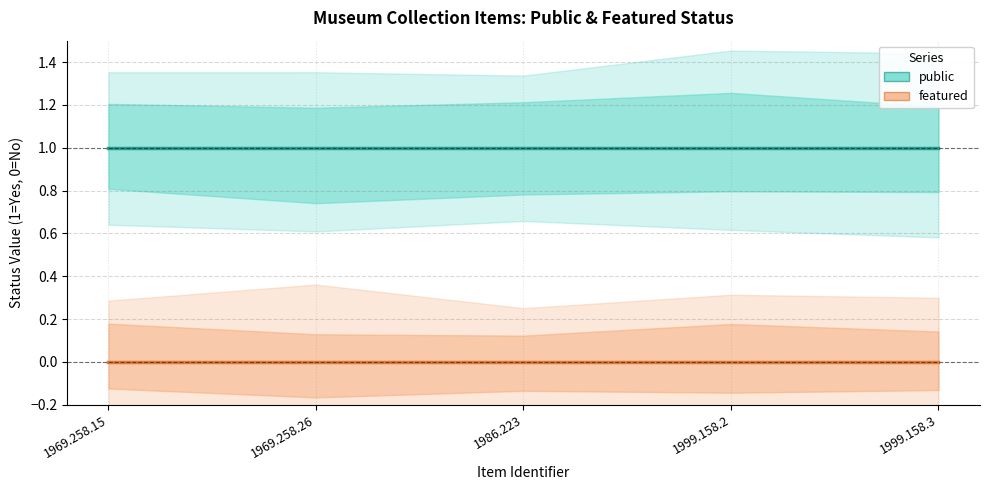

What position from the right is 1969.258.15?

5